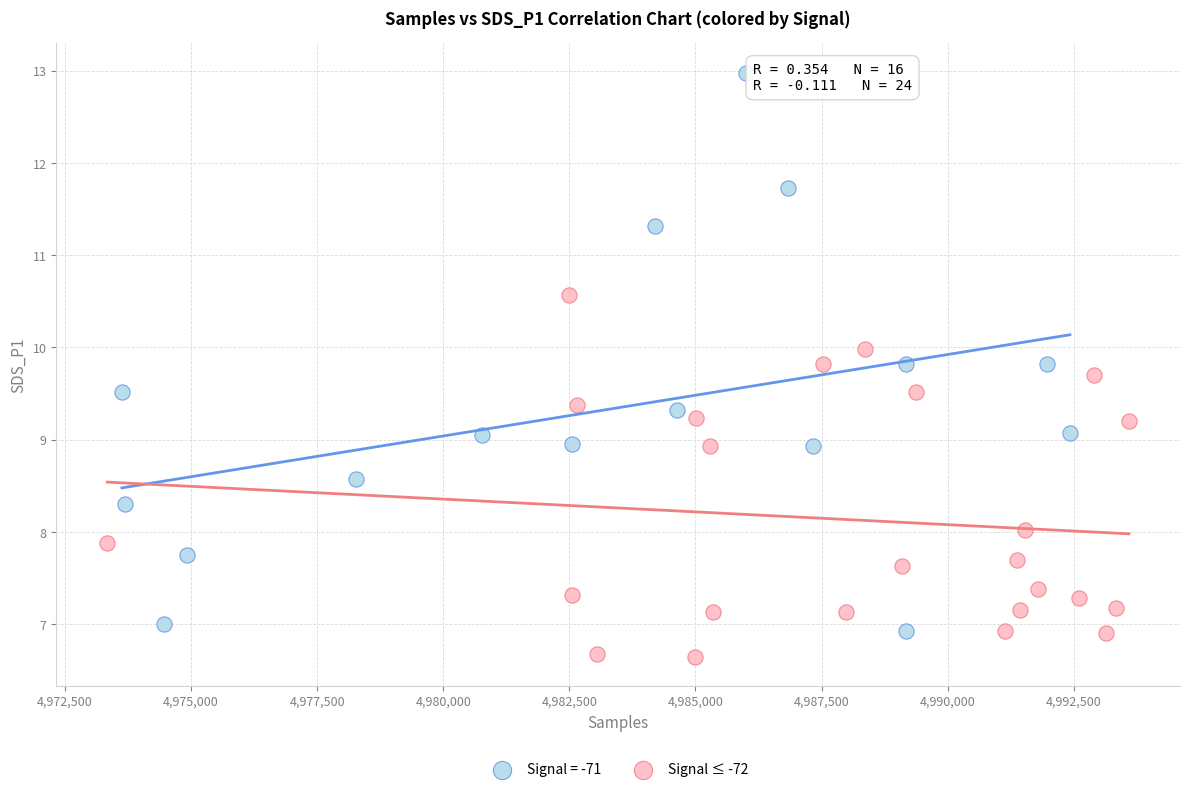

Which series has the widest spread of Y values?

Signal = -71